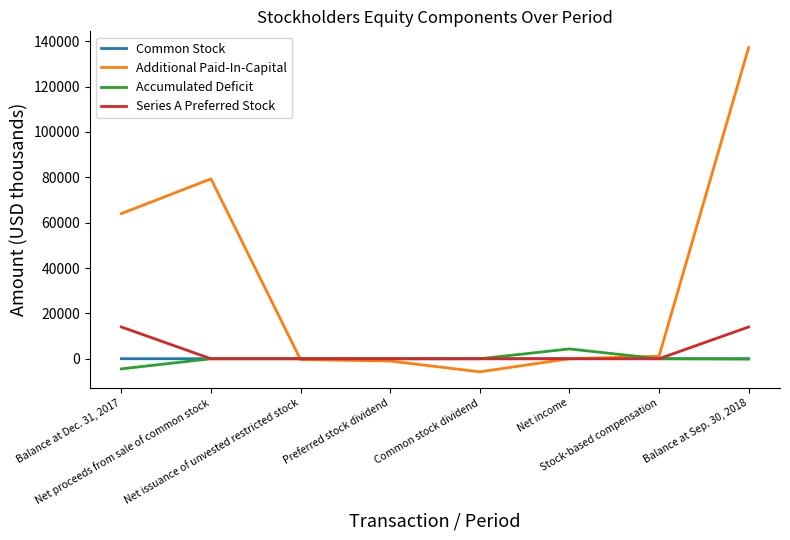

What is the difference between the highest and lowest values at Common stock dividend?

5767